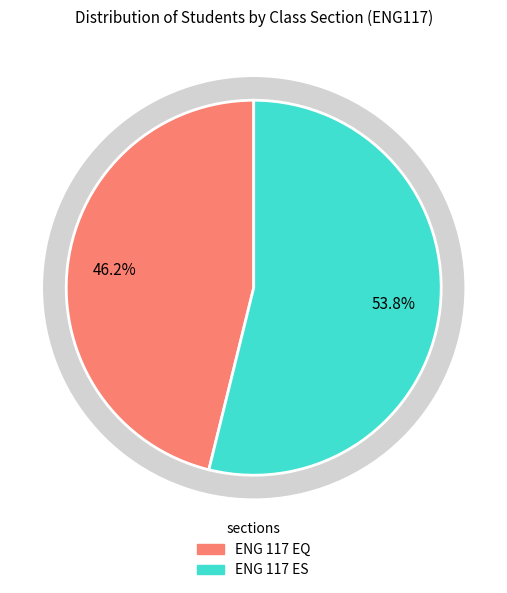

Approximately how many times larger is the value at ENG 117 ES compared to ENG 117 EQ?

1.2